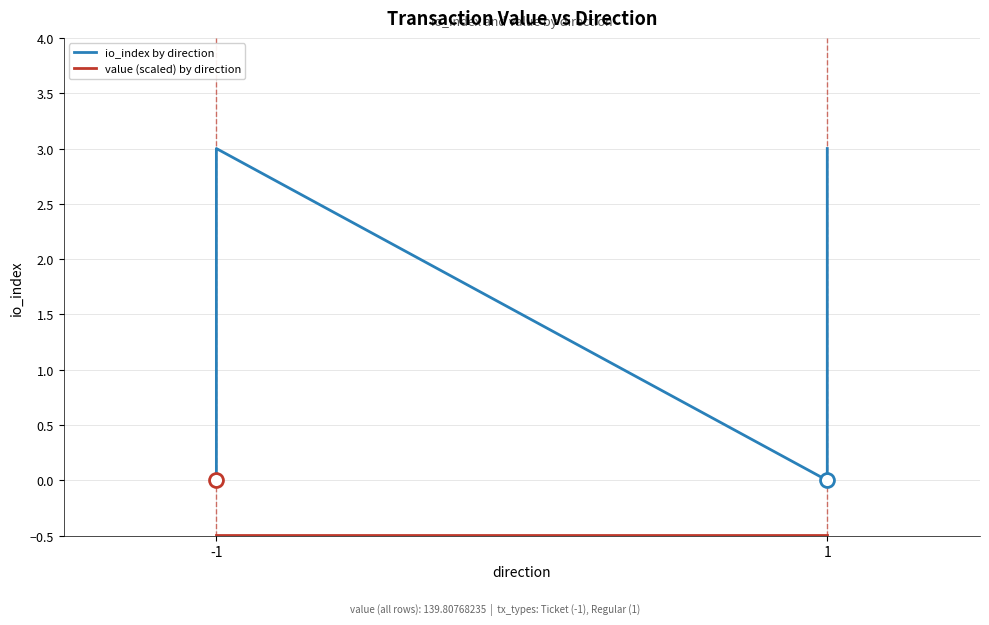

True or false: value (scaled) by direction and io_index by direction intersect in this chart.

False